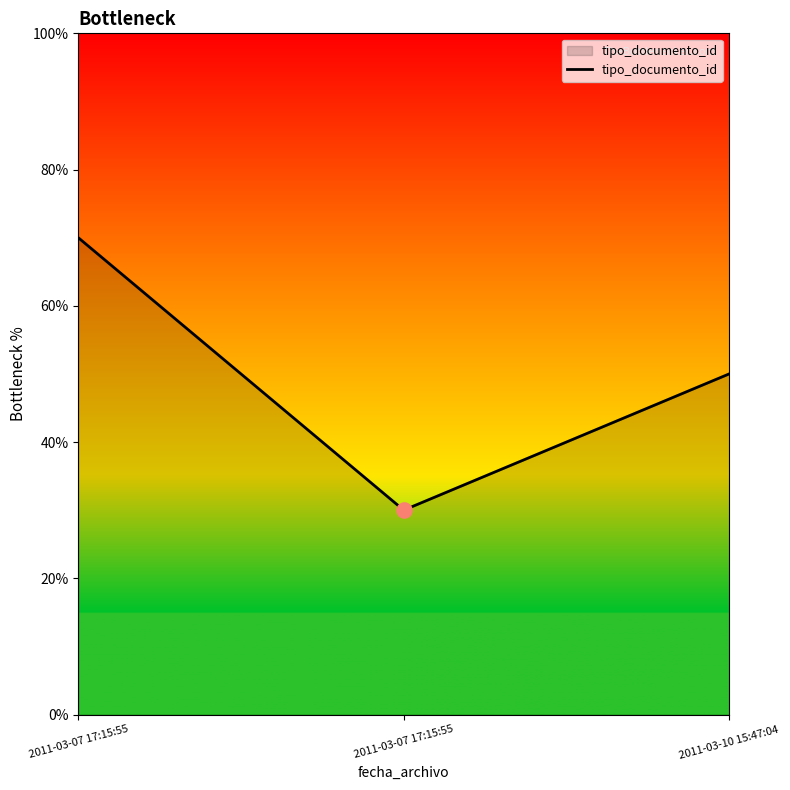

What is the ratio of the value at 2011-03-07 17:15:55 to the value at 2011-03-10 15:47:04?

1.4